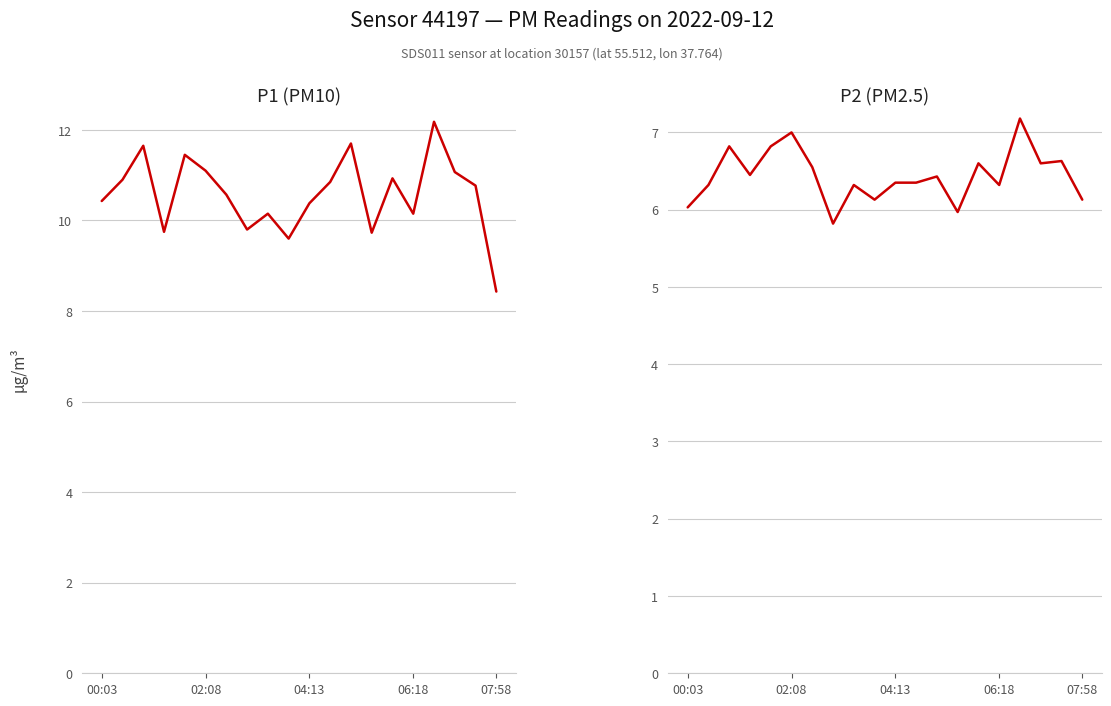

The value of P2 at 9 is 6.1. True or false?

True